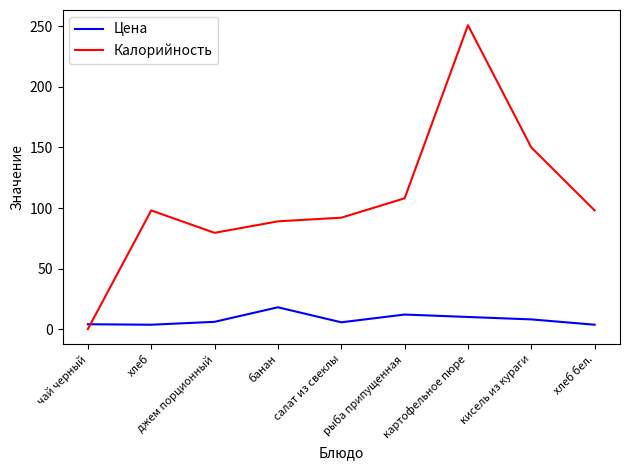

What is the maximum value shown in the chart?

251.0